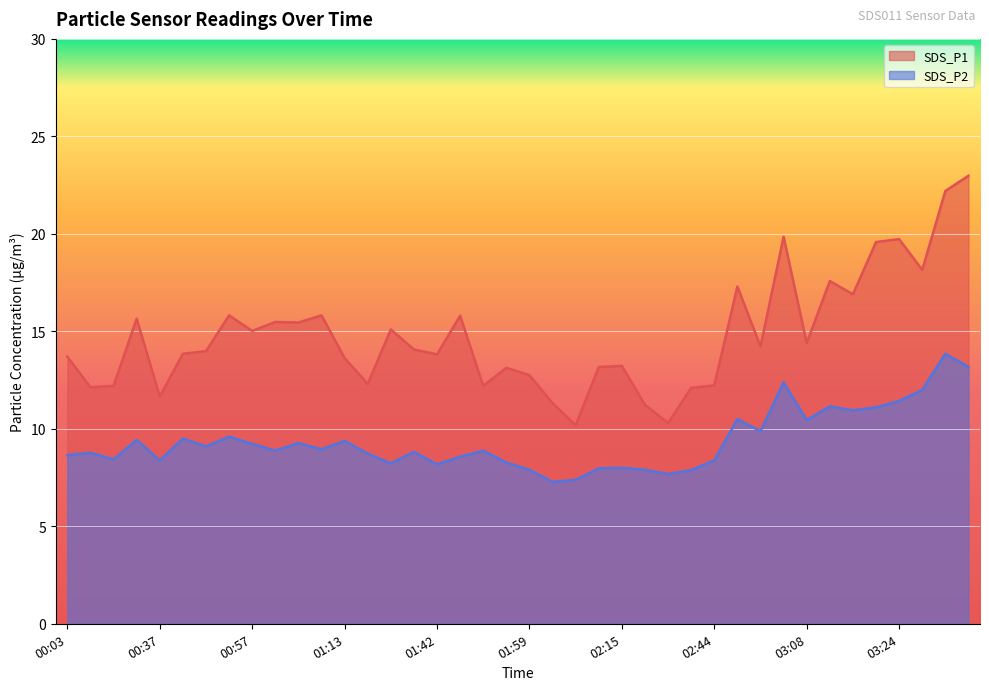

Reading right to left, list all the values displayed in this chart.

SDS_P1: 03:36=23.0	03:32=22.2	03:28=18.1	03:24=19.7	03:20=19.6	03:16=16.9	03:12=17.6	03:08=14.4	03:04=19.9	03:00=14.2	02:56=17.3	02:44=12.2	02:40=12.1	02:36=10.3	02:32=11.2	02:15=13.2	02:11=13.2	02:07=10.2	02:03=11.3	01:59=12.8	01:55=13.1	01:51=12.2	01:47=15.8	01:42=13.8	01:38=14.1	01:26=15.1	01:17=12.3	01:13=13.6	01:09=15.8	01:05=15.4	01:01=15.5	00:57=15.0	00:49=15.8	00:45=14.0	00:41=13.8	00:37=11.7	00:20=15.7	00:11=12.2	00:07=12.1	00:03=13.7
SDS_P2: 03:36=13.2	03:32=13.8	03:28=12.0	03:24=11.4	03:20=11.1	03:16=10.9	03:12=11.2	03:08=10.4	03:04=12.4	03:00=9.9	02:56=10.5	02:44=8.4	02:40=7.9	02:36=7.7	02:32=7.9	02:15=8.0	02:11=8.0	02:07=7.4	02:03=7.3	01:59=7.9	01:55=8.3	01:51=8.9	01:47=8.6	01:42=8.2	01:38=8.8	01:26=8.2	01:17=8.7	01:13=9.4	01:09=8.9	01:05=9.3	01:01=8.9	00:57=9.2	00:49=9.6	00:45=9.1	00:41=9.5	00:37=8.4	00:20=9.4	00:11=8.4	00:07=8.8	00:03=8.7